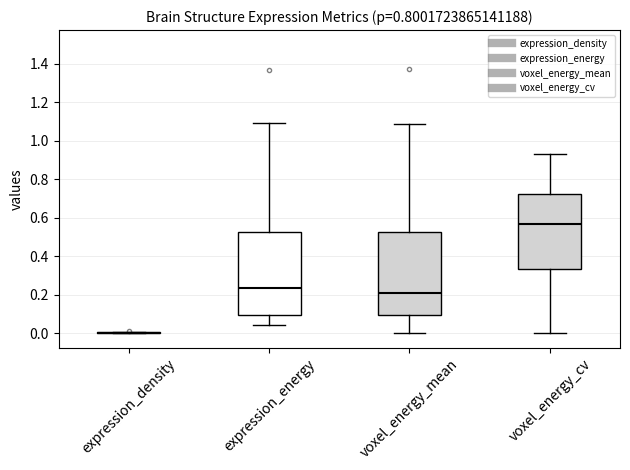

Reading left to right, transcribe this box plot: for each box, give where its median line is, the range the box spans, and where its two whiskers end, as read against the y-axis. The values are not printed on the chart, so give them approximately, as read against the axis.

expression_density: box collapsed to a line at 0.00, whiskers 0.00 to 0.00
expression_energy: median 0.24, box 0.10 to 0.52, whiskers 0.04 to 1.10
voxel_energy_mean: median 0.22, box 0.10 to 0.52, whiskers 0.00 to 1.08
voxel_energy_cv: median 0.56, box 0.34 to 0.72, whiskers 0.00 to 0.92